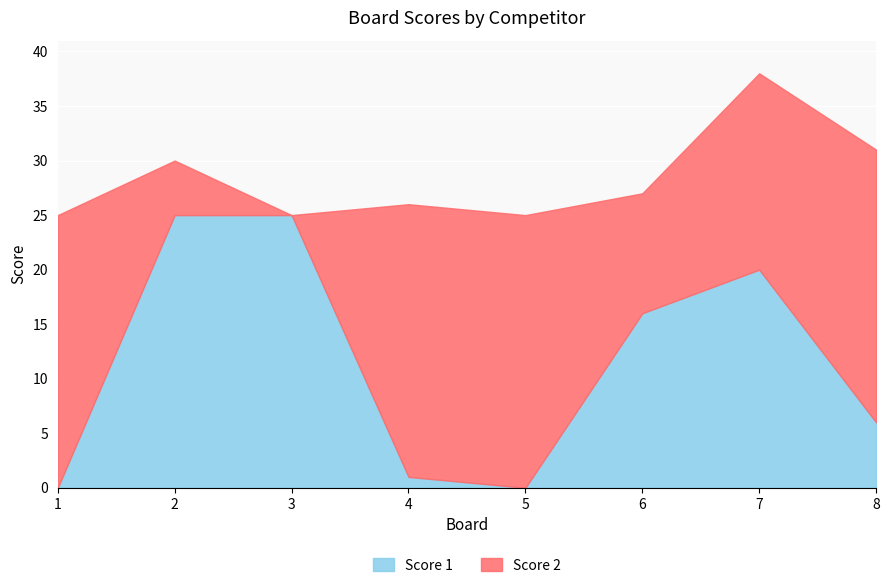

Reading left to right, transcribe all the data shown in this chart.

Score 1: 0	25	25	1	0	16	20	6
Score 2: 25	5	0	25	25	11	18	25